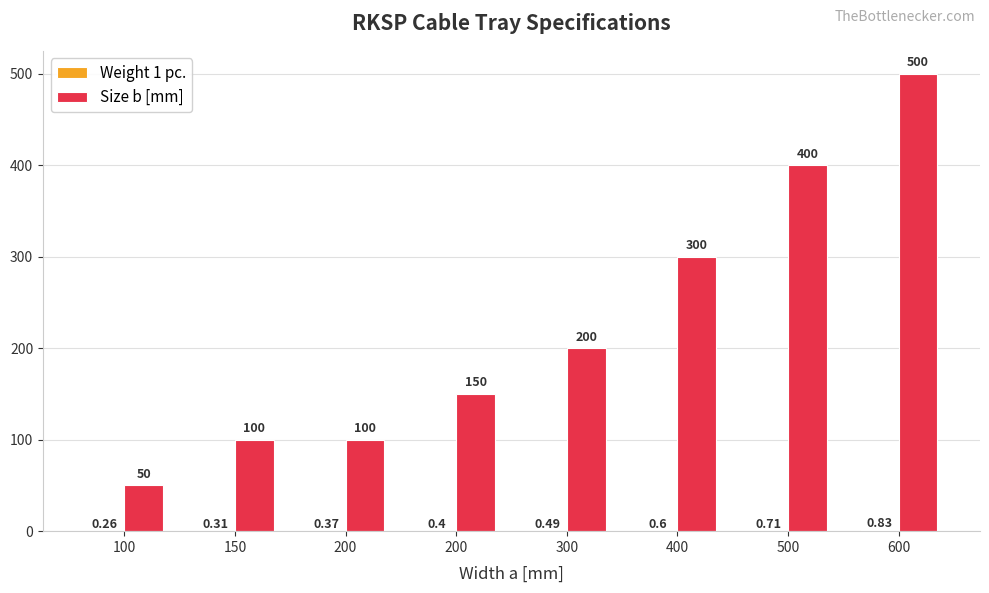

Reading left to right, transcribe all the data shown in this chart.

Weight 1 pc.: 0.3	0.3	0.4	0.4	0.5	0.6	0.7	0.8
Size b [mm]: 50.0	100.0	100.0	150.0	200.0	300.0	400.0	500.0